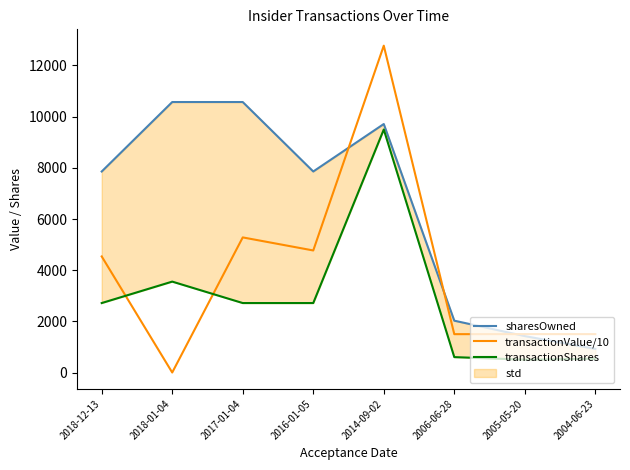

Is it true that transactionShares equals 2715.0 at 2017-01-04?

True